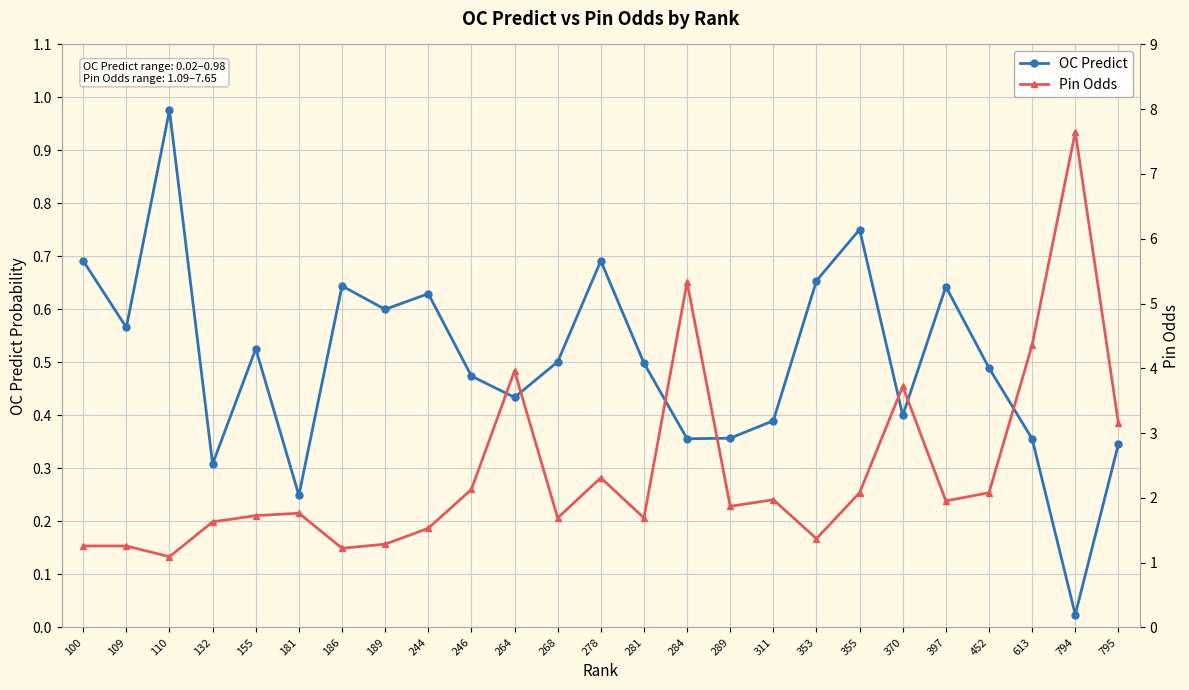

What are all the series names shown in the legend?

OC Predict, Pin Odds